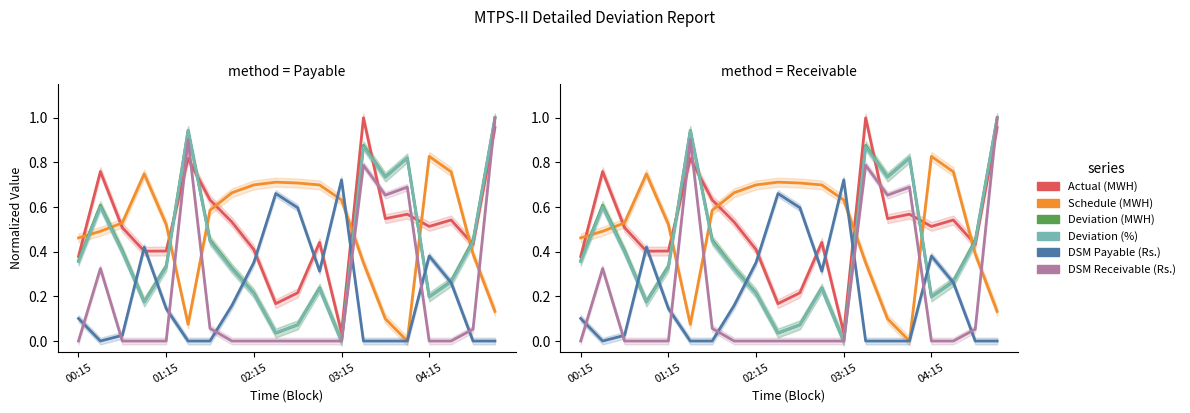

What is the difference between the maximum and minimum values in the Actual (MWH) series?

1.0